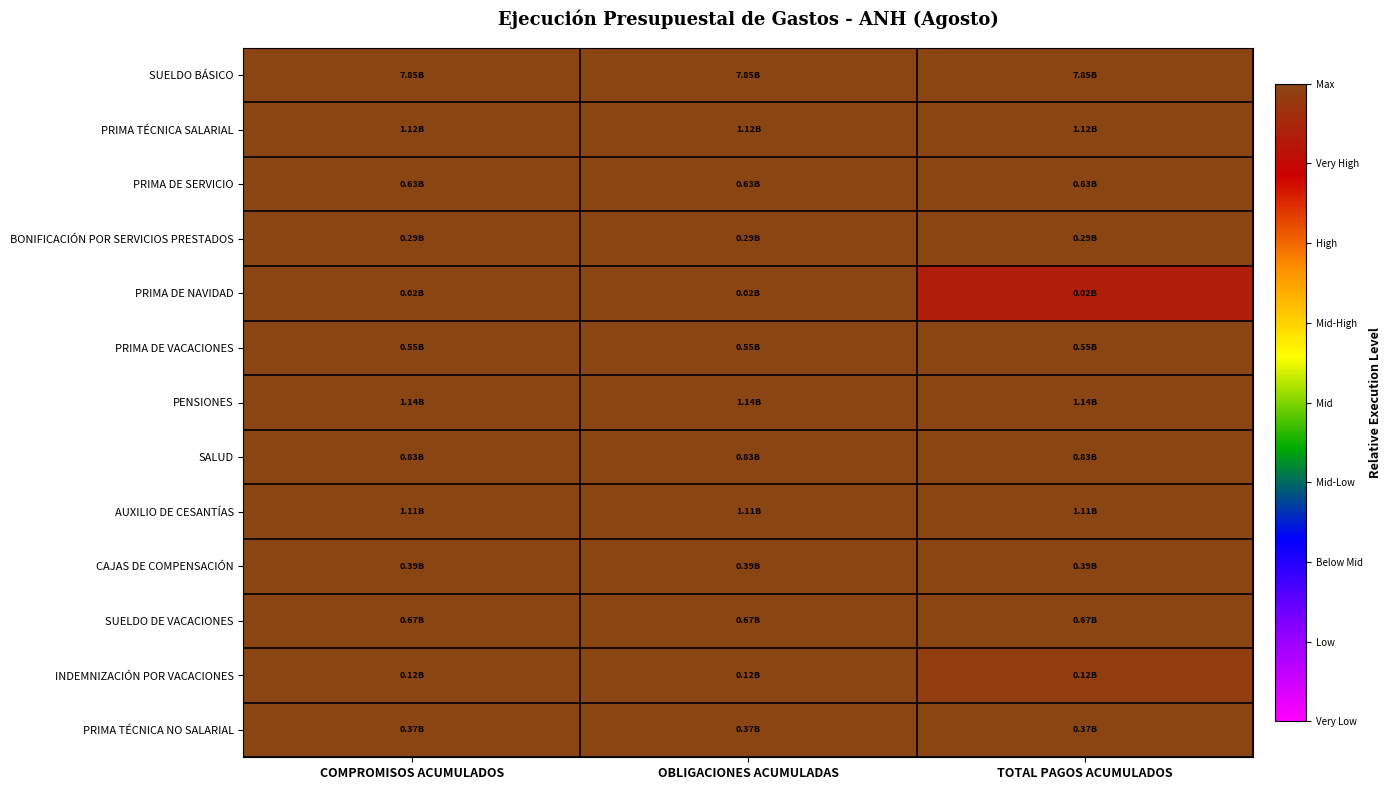

Reading right to left, extract all data points from this chart.

SUELDO BÁSICO: TOTAL PAGOS ACUMULADOS=1.0	OBLIGACIONES ACUMULADAS=1.0	COMPROMISOS ACUMULADOS=1.0
PRIMA TÉCNICA SALARIAL: TOTAL PAGOS ACUMULADOS=1.0	OBLIGACIONES ACUMULADAS=1.0	COMPROMISOS ACUMULADOS=1.0
PRIMA DE SERVICIO: TOTAL PAGOS ACUMULADOS=1.0	OBLIGACIONES ACUMULADAS=1.0	COMPROMISOS ACUMULADOS=1.0
BONIFICACIÓN POR SERVICIOS PRESTADOS: TOTAL PAGOS ACUMULADOS=1.0	OBLIGACIONES ACUMULADAS=1.0	COMPROMISOS ACUMULADOS=1.0
PRIMA DE NAVIDAD: TOTAL PAGOS ACUMULADOS=0.9	OBLIGACIONES ACUMULADAS=1.0	COMPROMISOS ACUMULADOS=1.0
PRIMA DE VACACIONES: TOTAL PAGOS ACUMULADOS=1.0	OBLIGACIONES ACUMULADAS=1.0	COMPROMISOS ACUMULADOS=1.0
PENSIONES: TOTAL PAGOS ACUMULADOS=1.0	OBLIGACIONES ACUMULADAS=1.0	COMPROMISOS ACUMULADOS=1.0
SALUD: TOTAL PAGOS ACUMULADOS=1.0	OBLIGACIONES ACUMULADAS=1.0	COMPROMISOS ACUMULADOS=1.0
AUXILIO DE CESANTÍAS: TOTAL PAGOS ACUMULADOS=1.0	OBLIGACIONES ACUMULADAS=1.0	COMPROMISOS ACUMULADOS=1.0
CAJAS DE COMPENSACIÓN: TOTAL PAGOS ACUMULADOS=1.0	OBLIGACIONES ACUMULADAS=1.0	COMPROMISOS ACUMULADOS=1.0
SUELDO DE VACACIONES: TOTAL PAGOS ACUMULADOS=1.0	OBLIGACIONES ACUMULADAS=1.0	COMPROMISOS ACUMULADOS=1.0
INDEMNIZACIÓN POR VACACIONES: TOTAL PAGOS ACUMULADOS=1.0	OBLIGACIONES ACUMULADAS=1.0	COMPROMISOS ACUMULADOS=1.0
PRIMA TÉCNICA NO SALARIAL: TOTAL PAGOS ACUMULADOS=1.0	OBLIGACIONES ACUMULADAS=1.0	COMPROMISOS ACUMULADOS=1.0